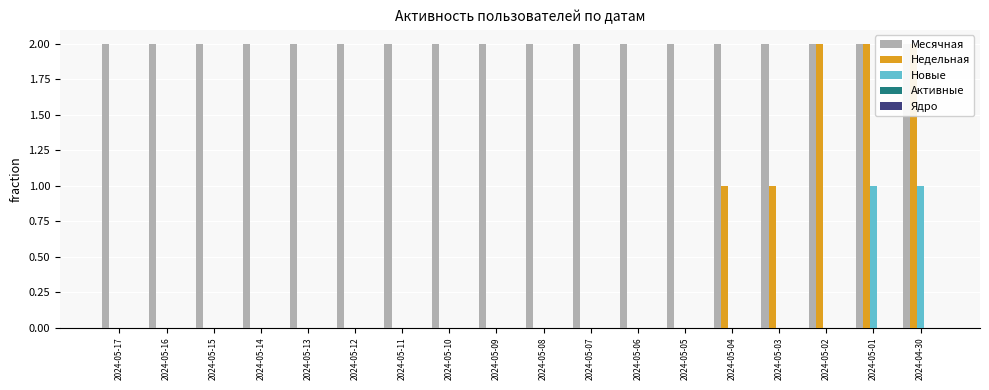

Between 2024-05-17 and 2024-05-13, which series saw the biggest shift?

Месячная